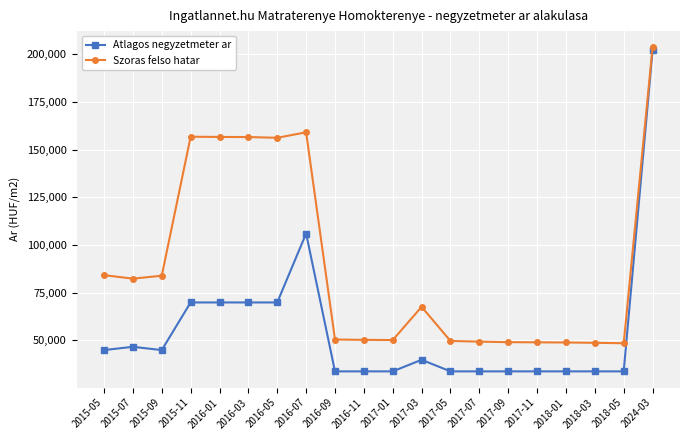

How many data points in Atlagos negyzetmeter ar are less than 39758?

10